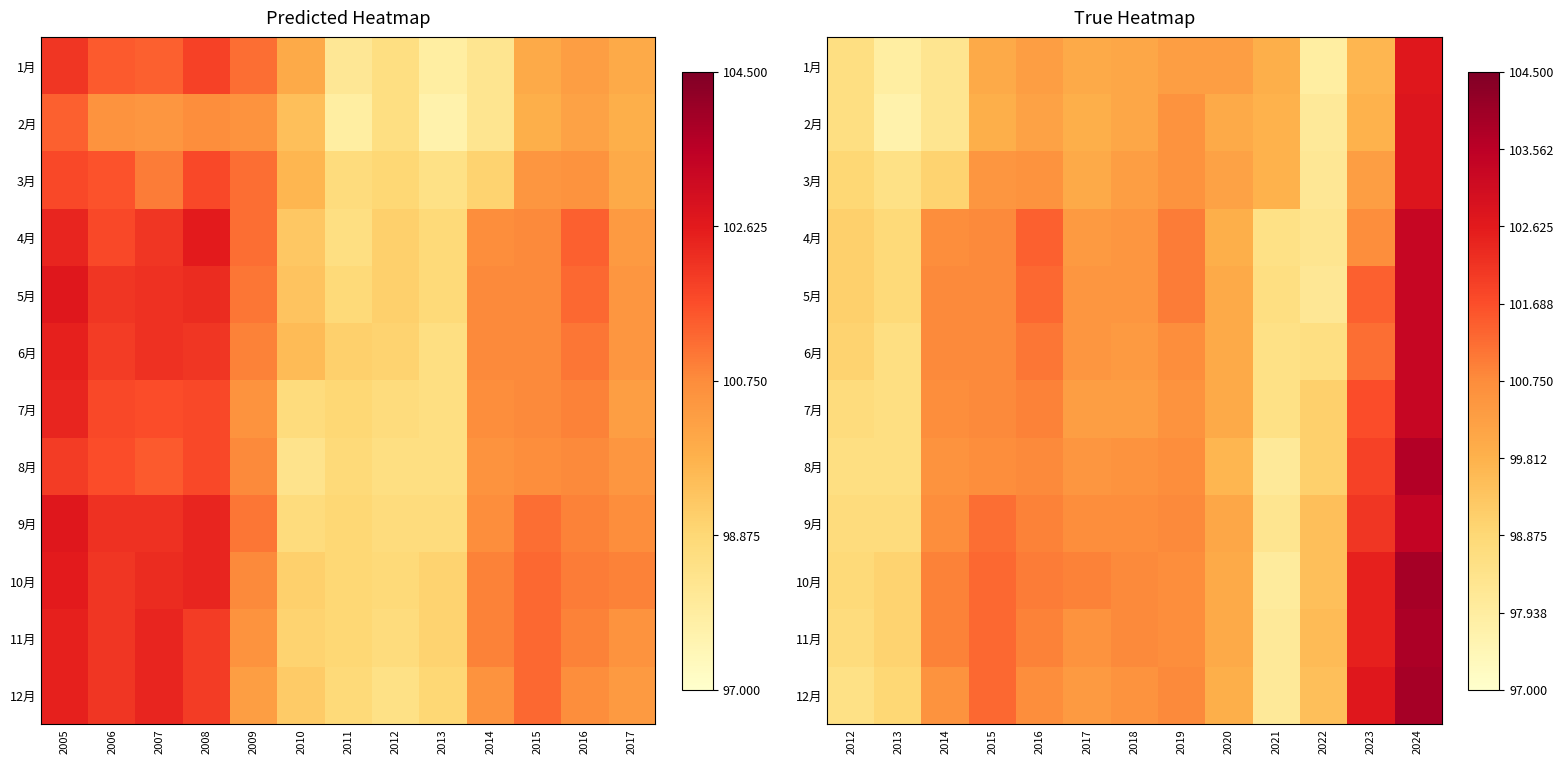

What is the difference between the highest and lowest values at 2020?

0.6